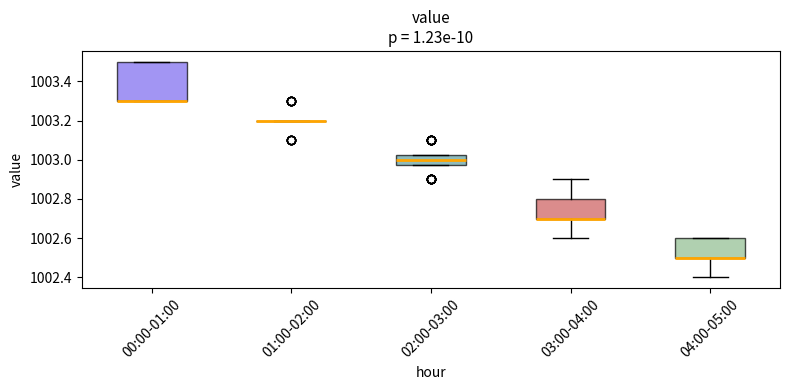

Which box is the tallest, from its lower edge to its upper edge?

00:00-01:00